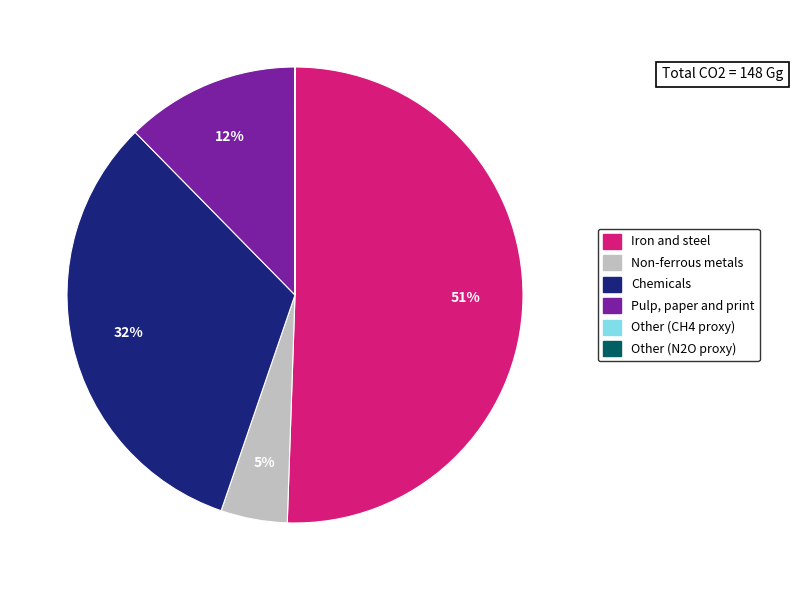

True or false: Pulp, paper and print accounts for 19% of the total.

False